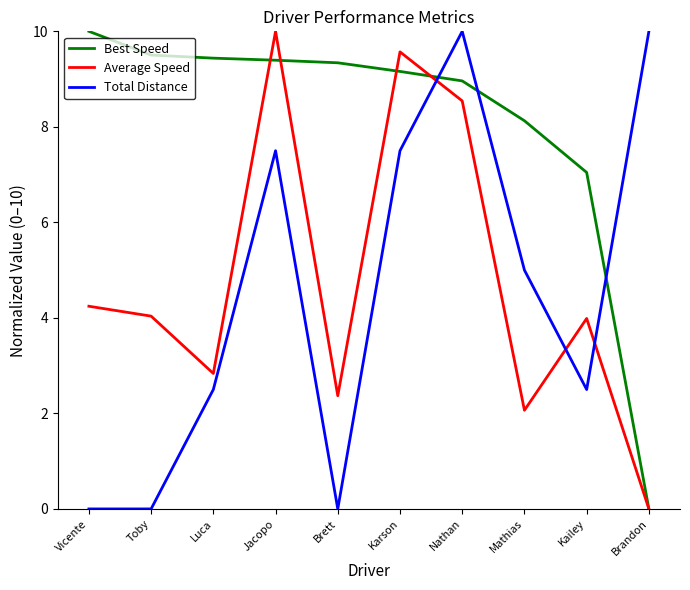

What position from the left is Kailey?

9